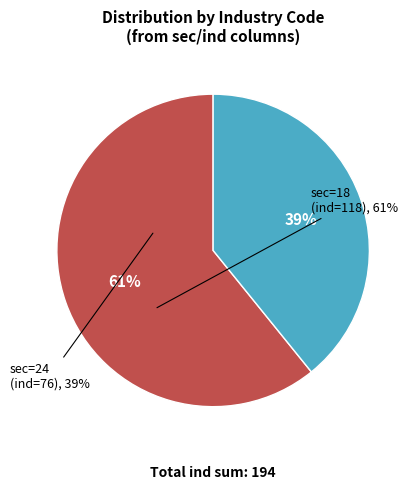

Does any single category account for the majority?

Yes